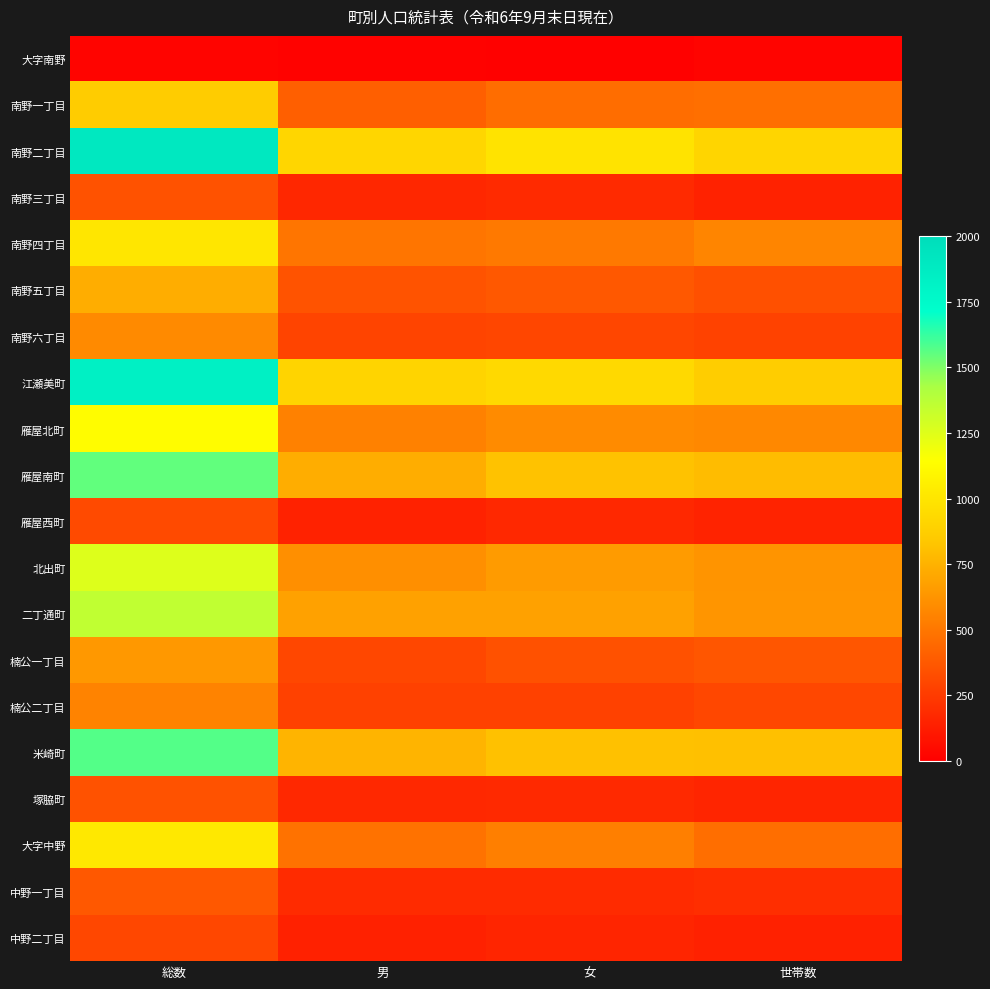

Which series changed the most between 男 and 女?

雁屋南町